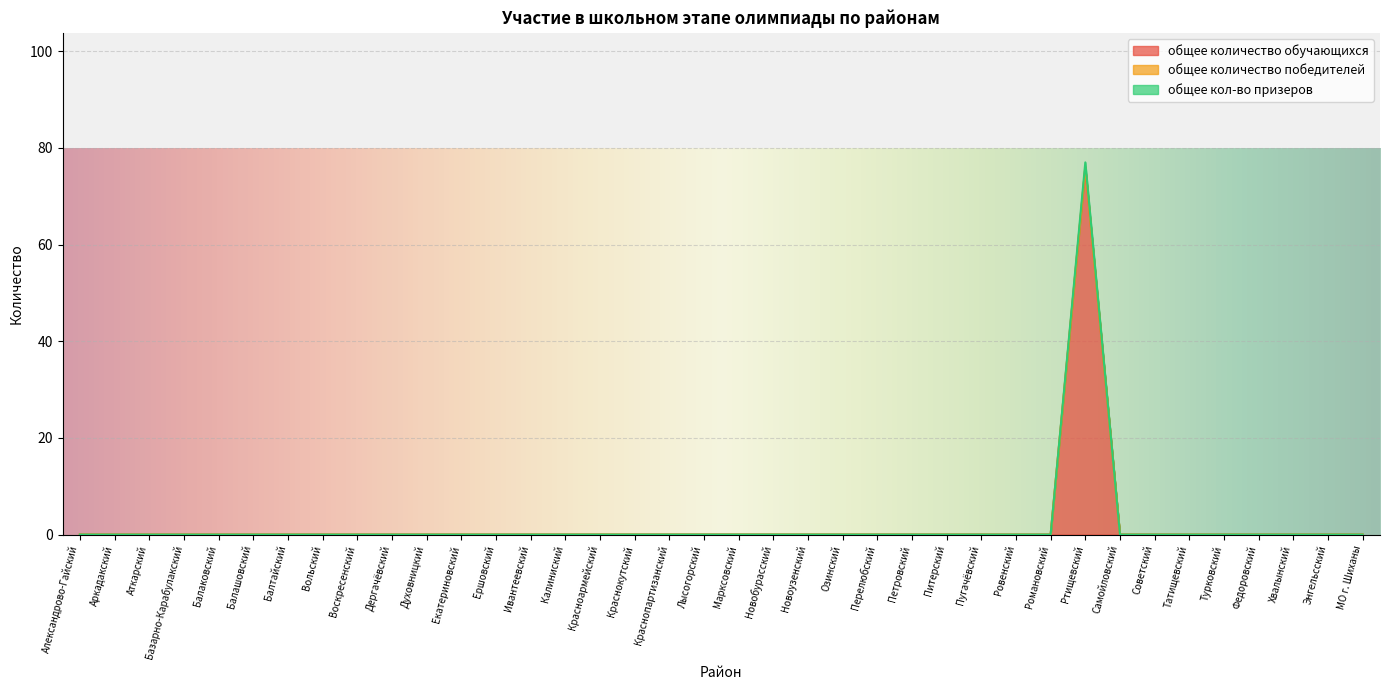

What is the sum of all общее кол-во призеров values?

76